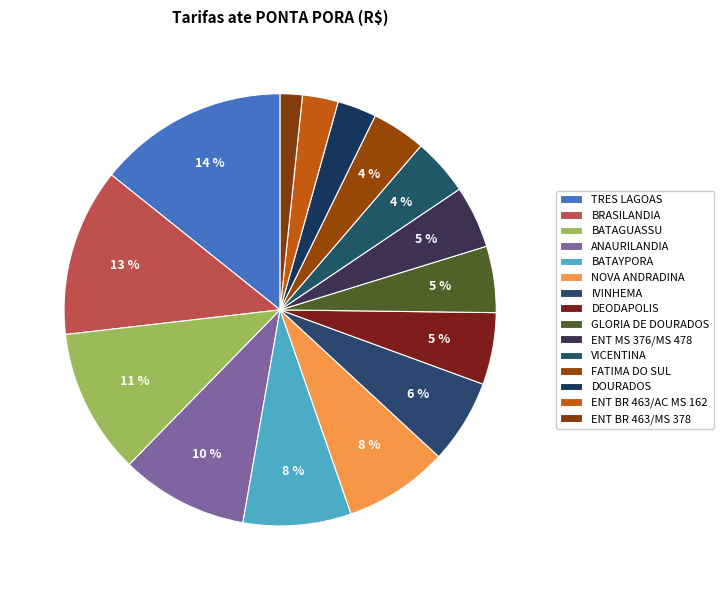

What is the smallest slice in the pie chart?

ENT BR 463/MS 378